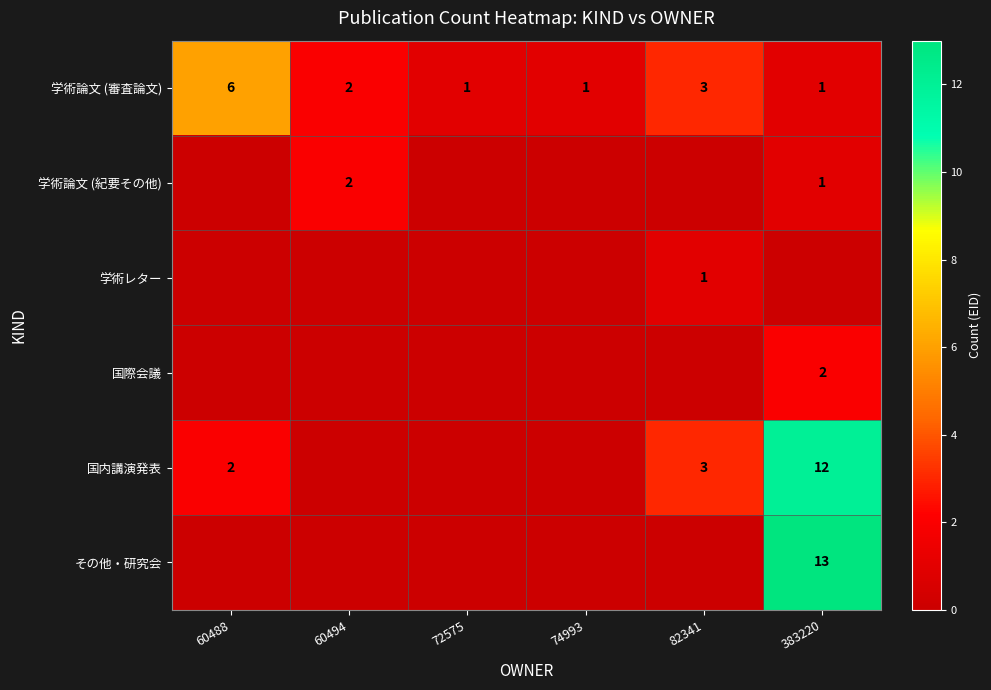

At which category is the sum across all series the highest?

383220